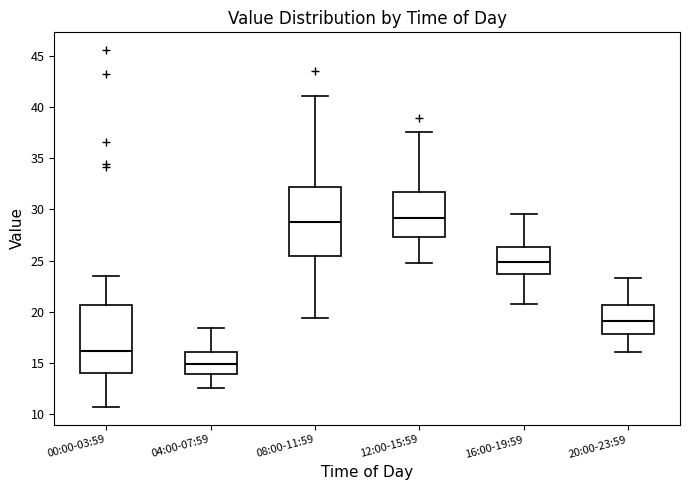

Where is the lower edge of the box for 12:00-15:59 on the y-axis? The values are not printed on the chart, so give them approximately, as read against the axis.

27.5